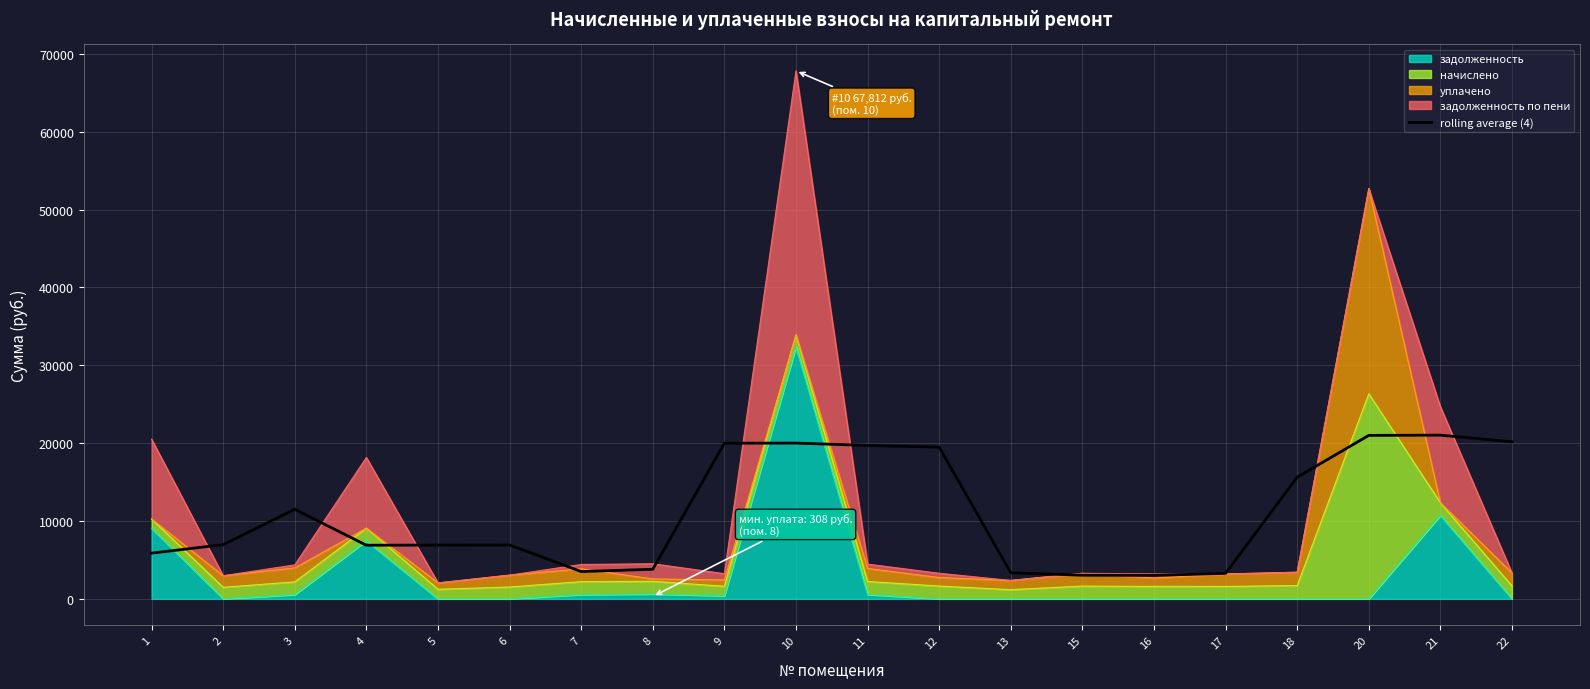

At which category does the data reach its first local peak?

3